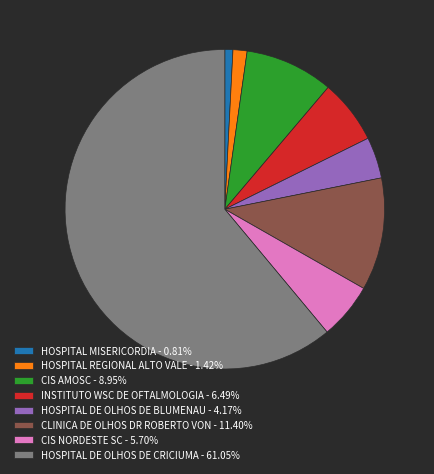

Approximately how many times larger is the value at HOSPITAL DE OLHOS DE BLUMENAU compared to HOSPITAL MISERICORDIA?

5.1